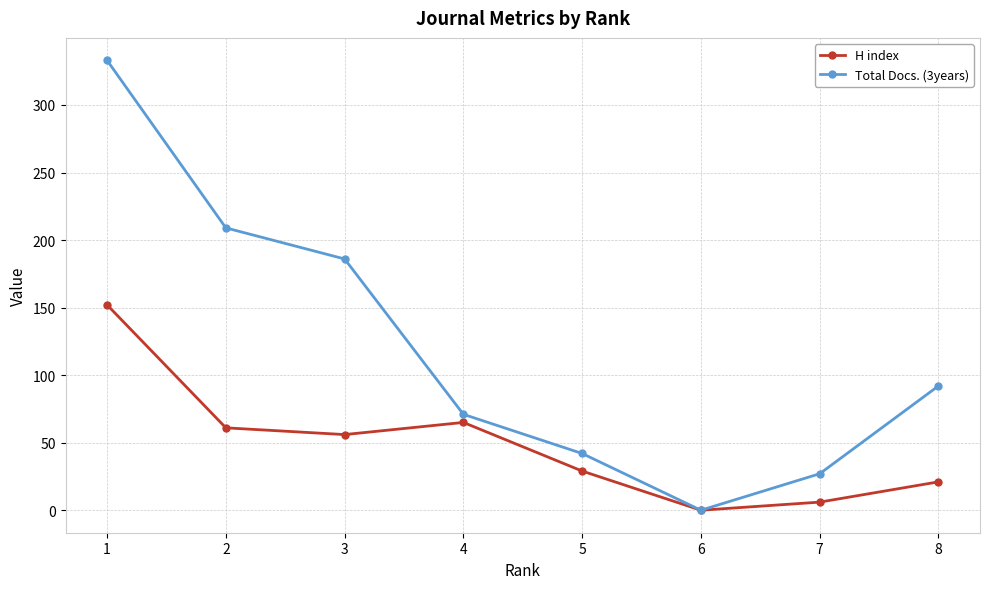

How many lines are shown in the chart?

2